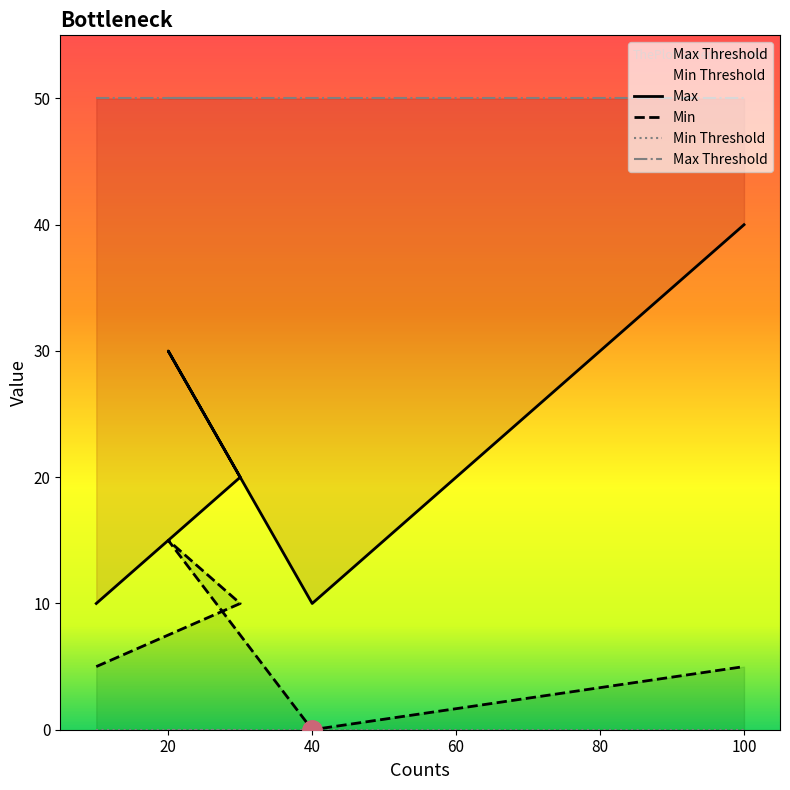

What is the average value of the Min series?

7